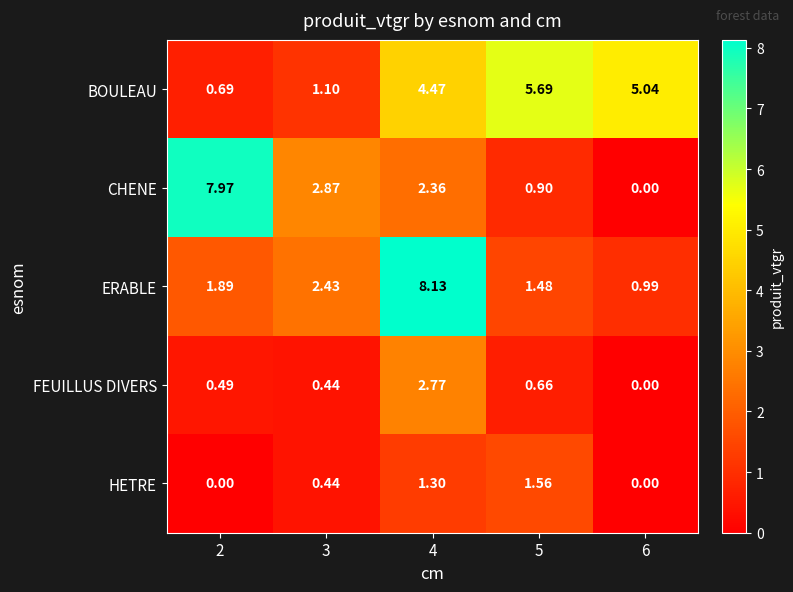

Which series has the largest range (max minus min)?

CHENE